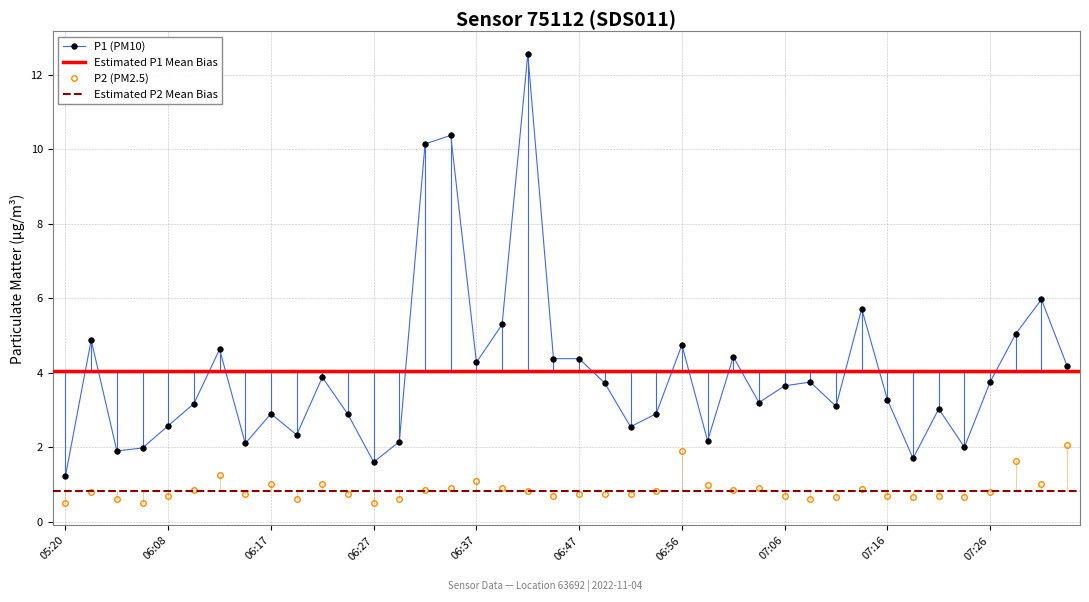

Which series has the largest range (max minus min)?

P1